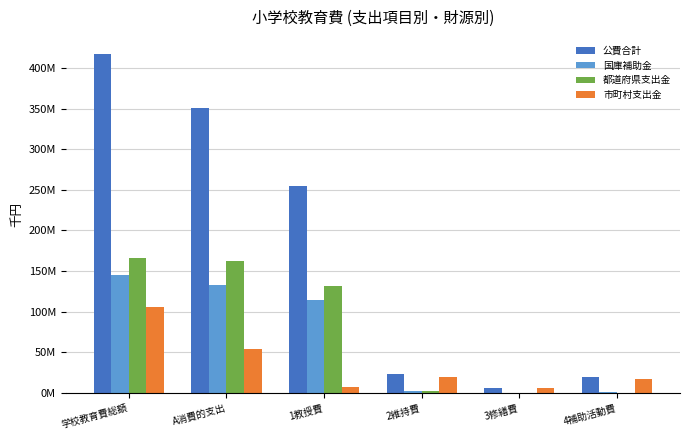

Are the bars horizontal?

No